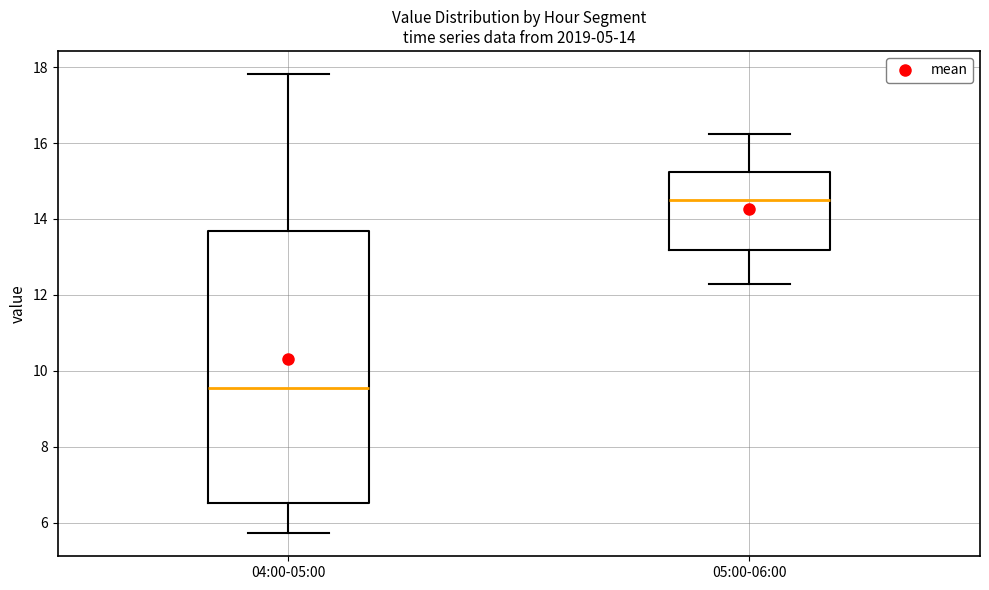

Comparing the boxes themselves (not the whiskers), which one is the tallest?

04:00-05:00